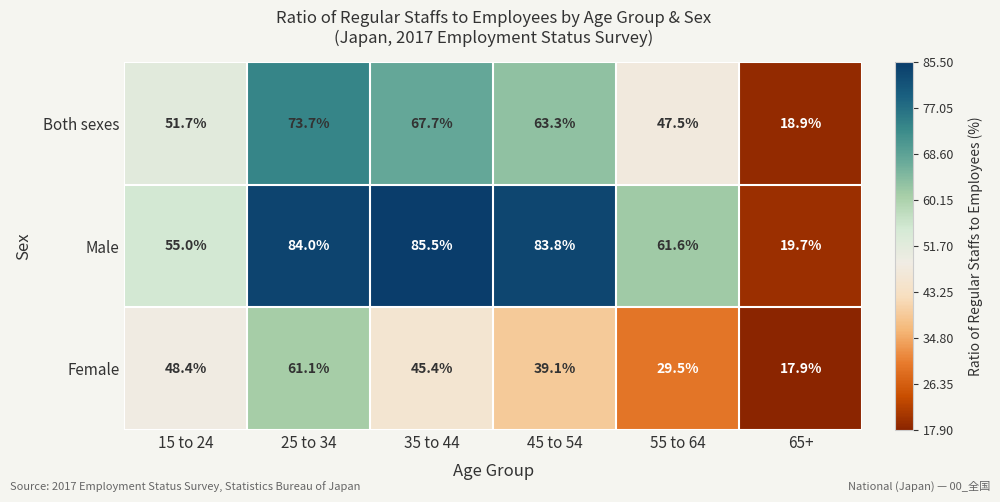

List the series in order of their overall mean, highest first.

Male, Both sexes, Female